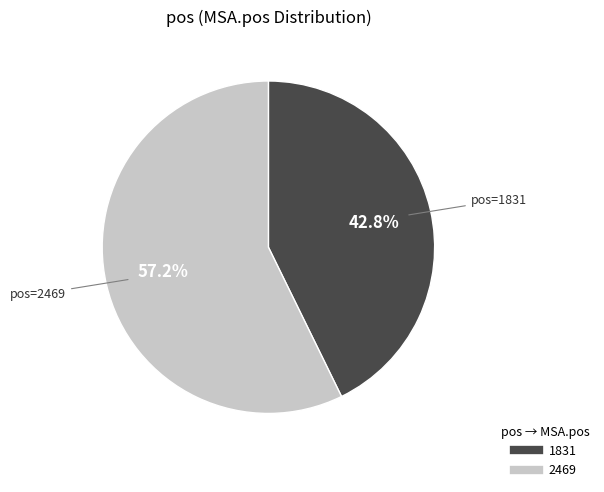

The 1831 slice represents 43% of the pie. True or false?

True